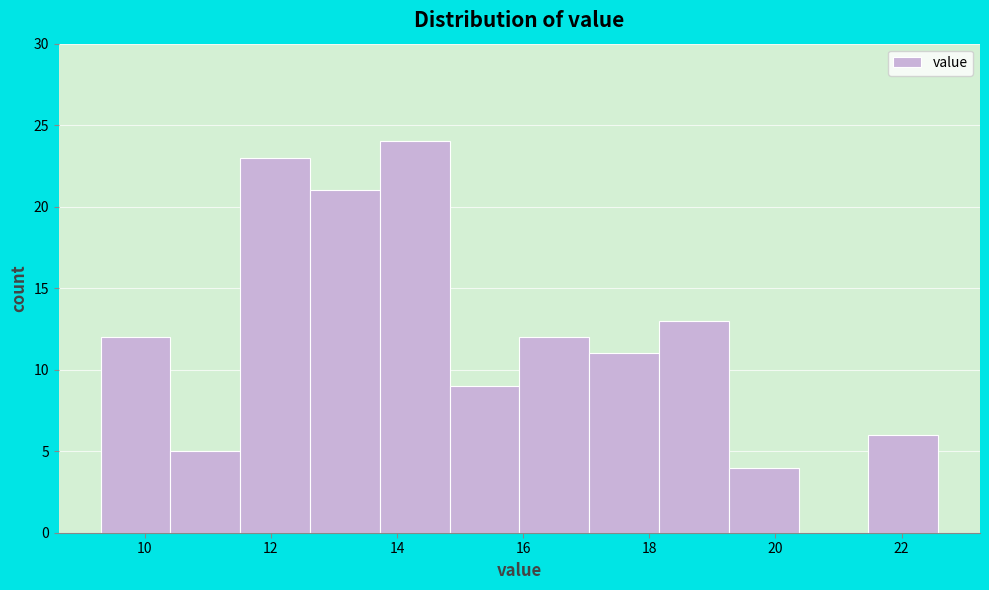

What is the height of the bar covering 17.0 to 18.2 on the x-axis? Neither the bar edges nor the heights are printed on the chart, so give them approximately, as read against the axes.

11